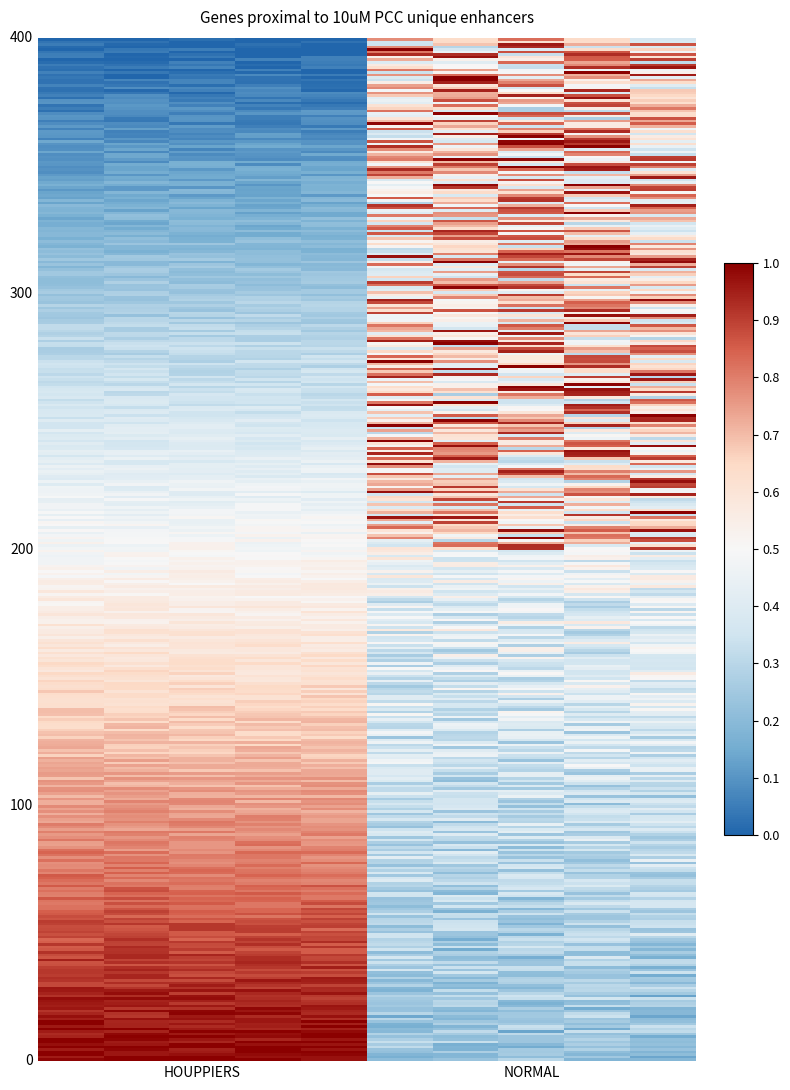

How many series are shown in this chart?

2